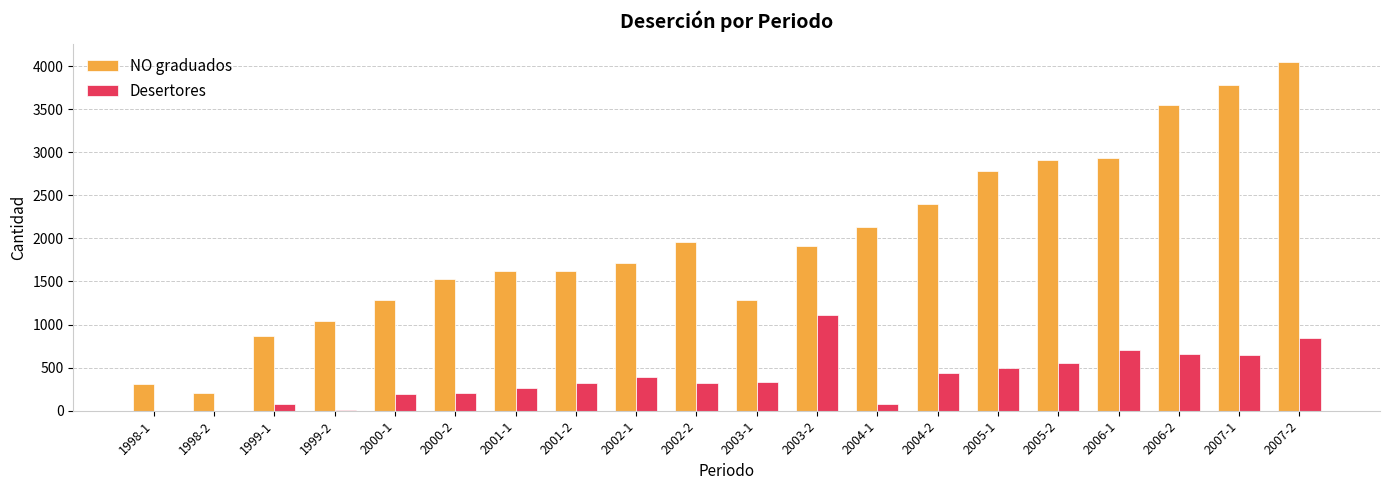

The value of NO graduados at 1998-1 is 312. True or false?

True